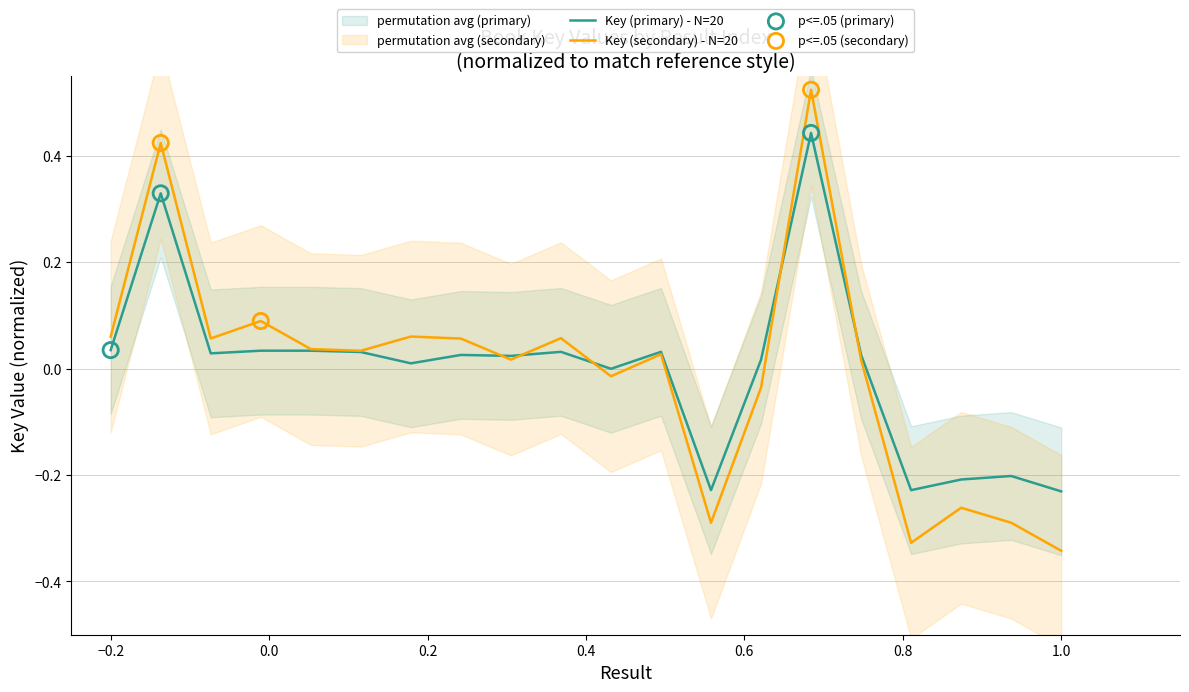

At how many categories does at least one series exceed 0?

14